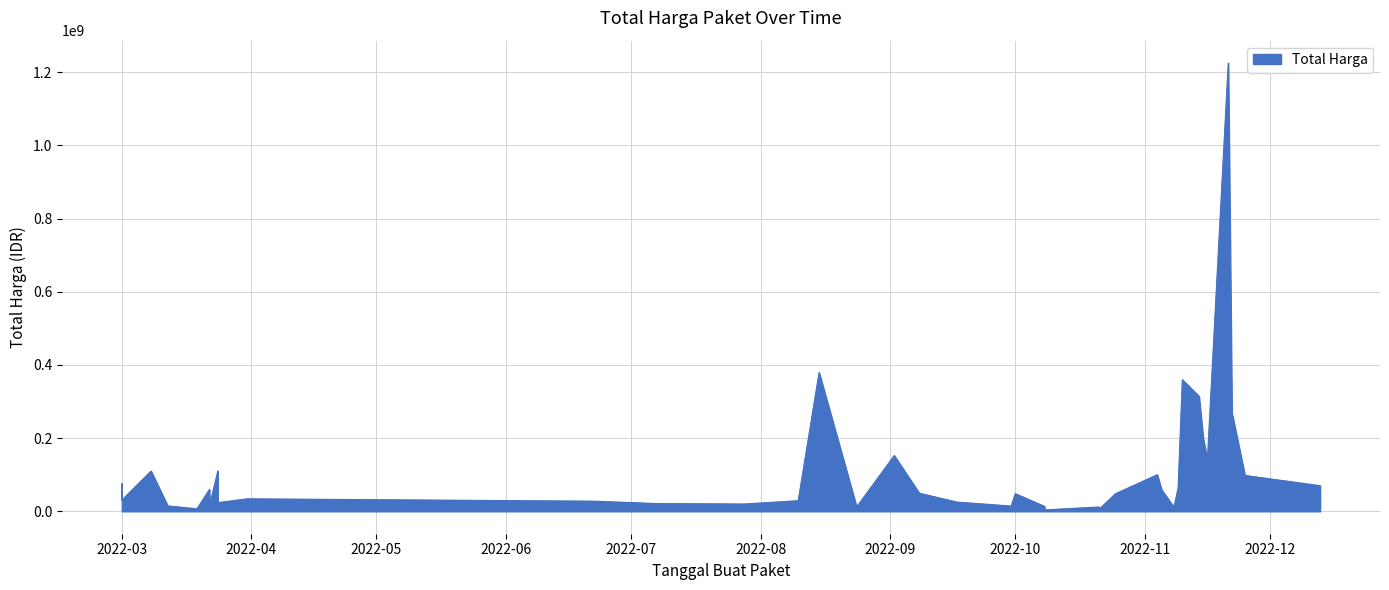

What is the change in value from 2022-11-14 to 2022-03-08?

-204121780